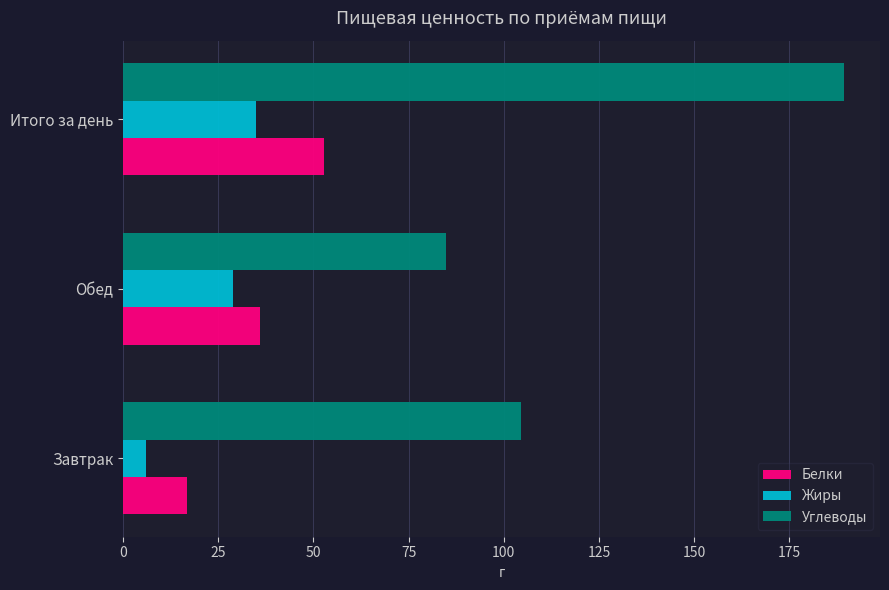

What are all the series names shown in the legend?

Белки, Жиры, Углеводы